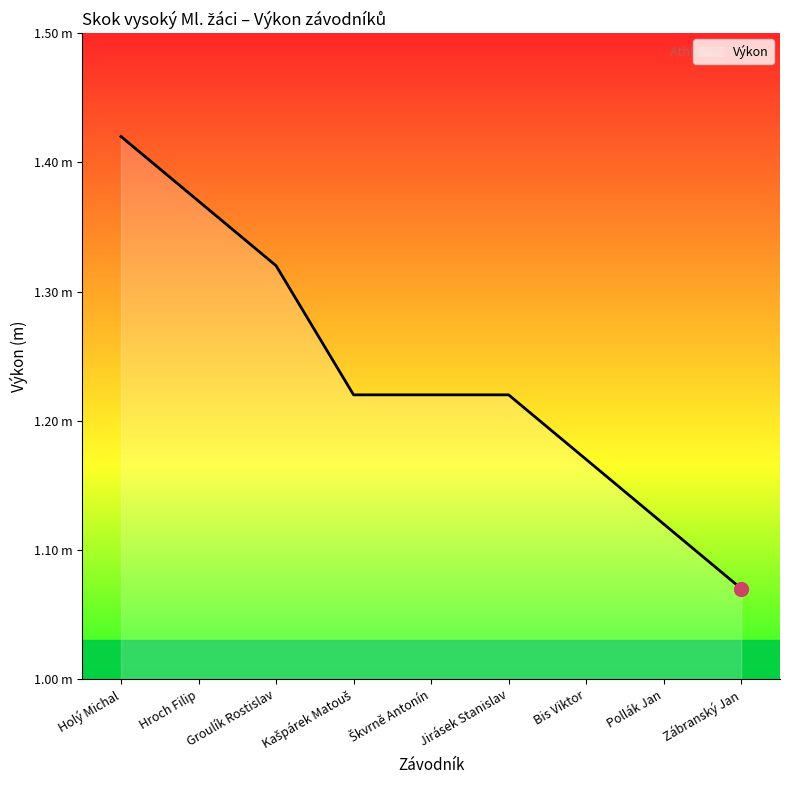

Does the chart have visible grid lines?

No